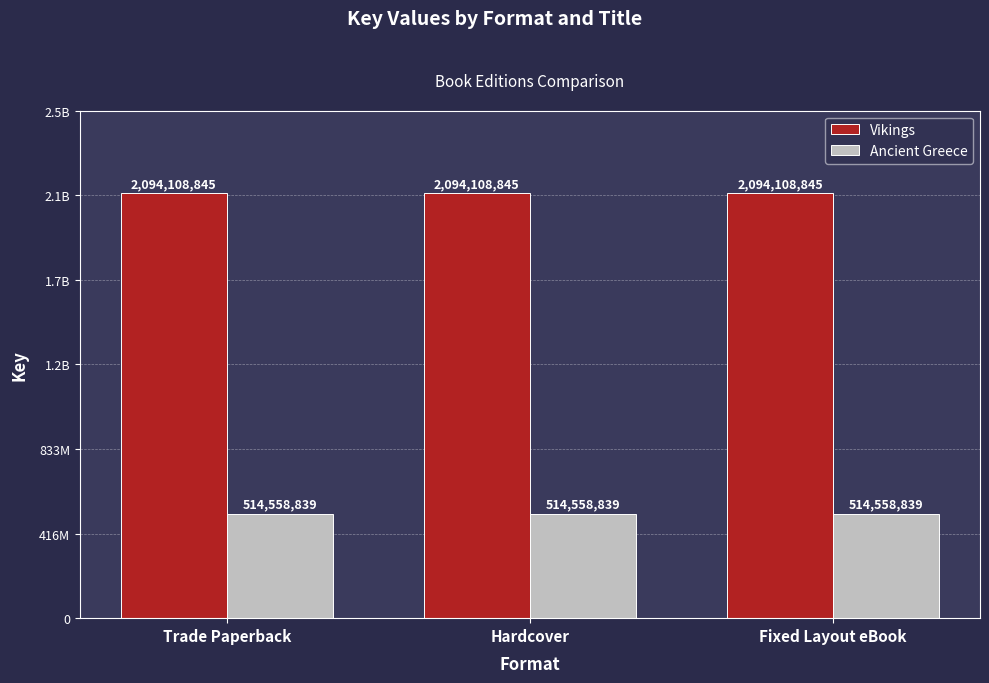

True or false: Ancient Greece has a value of 748735808 at Fixed Layout eBook.

False